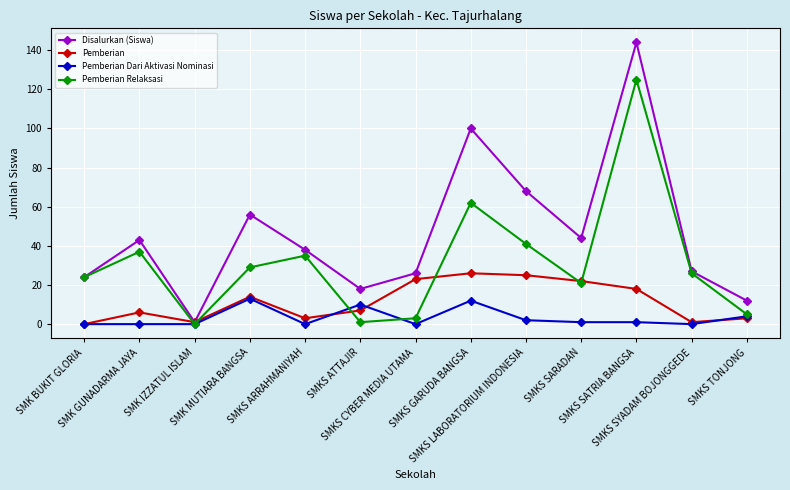

Which category has the highest value in the Disalurkan (Siswa) series?

SMKS SATRIA BANGSA